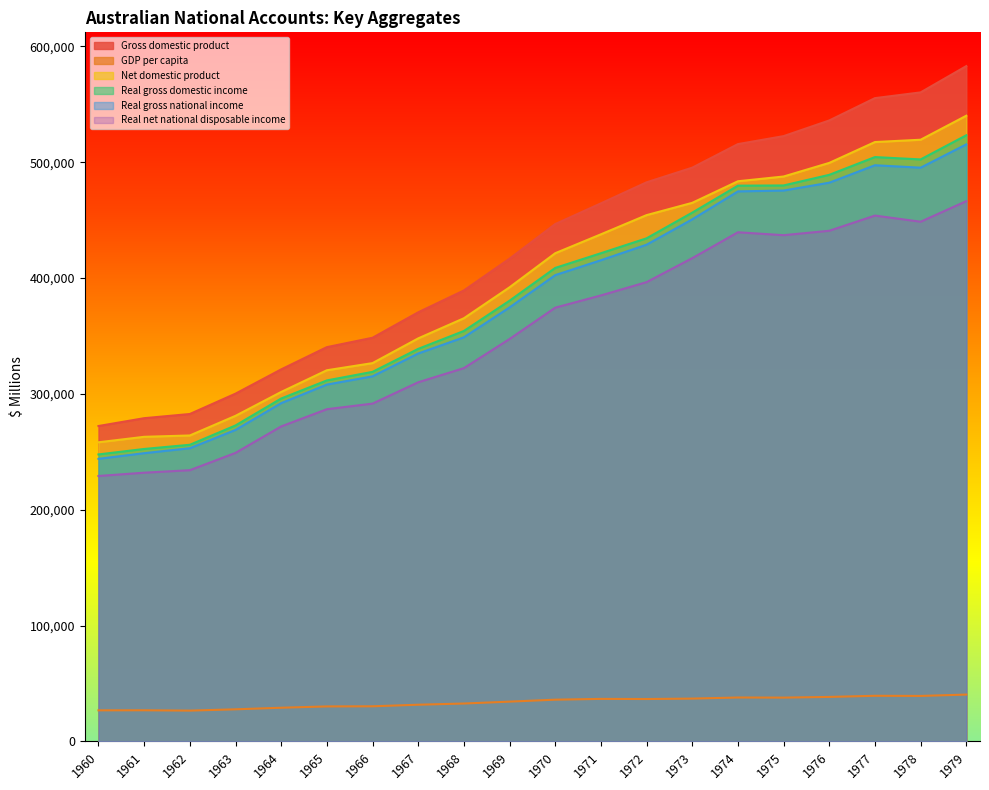

What is the highest value of the Real net national disposable income series?

466423